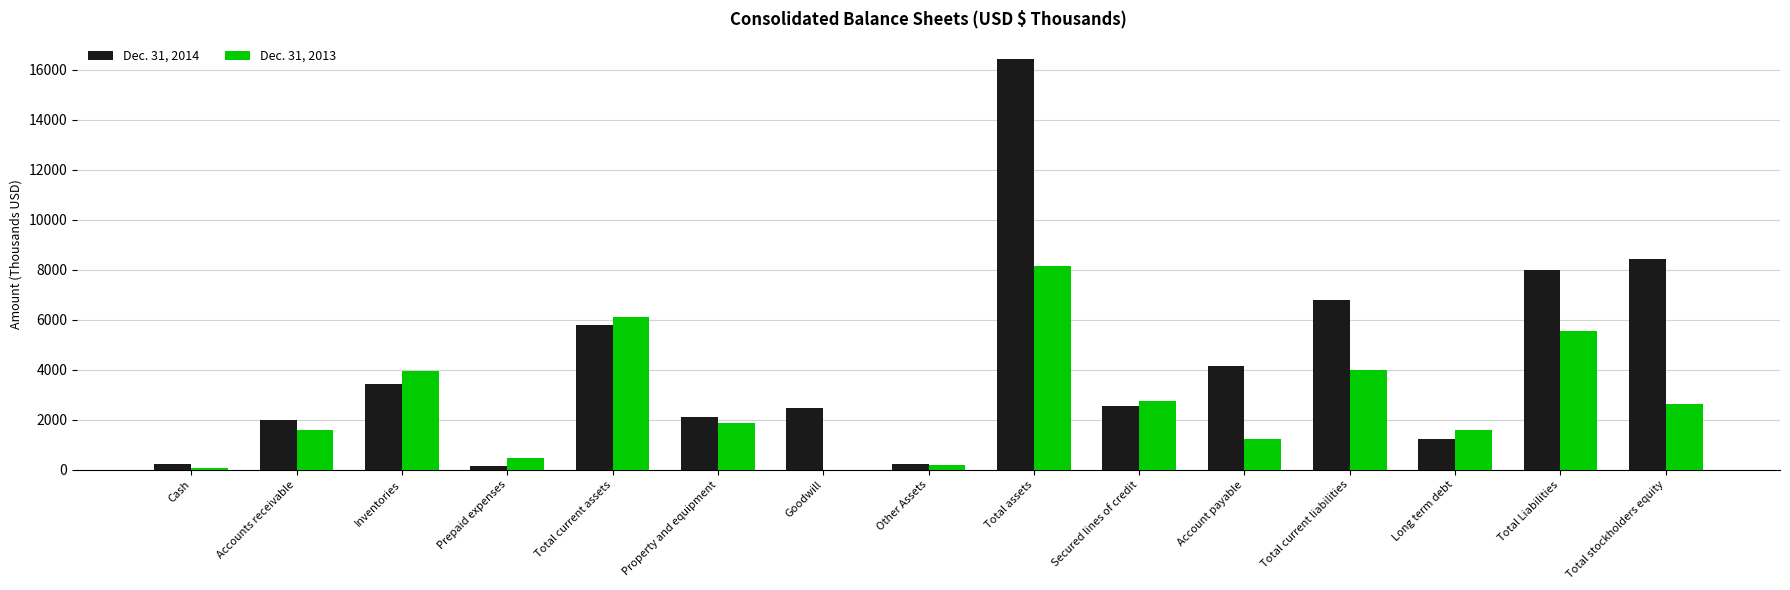

What is the average value of the Dec. 31, 2014 series?

4263